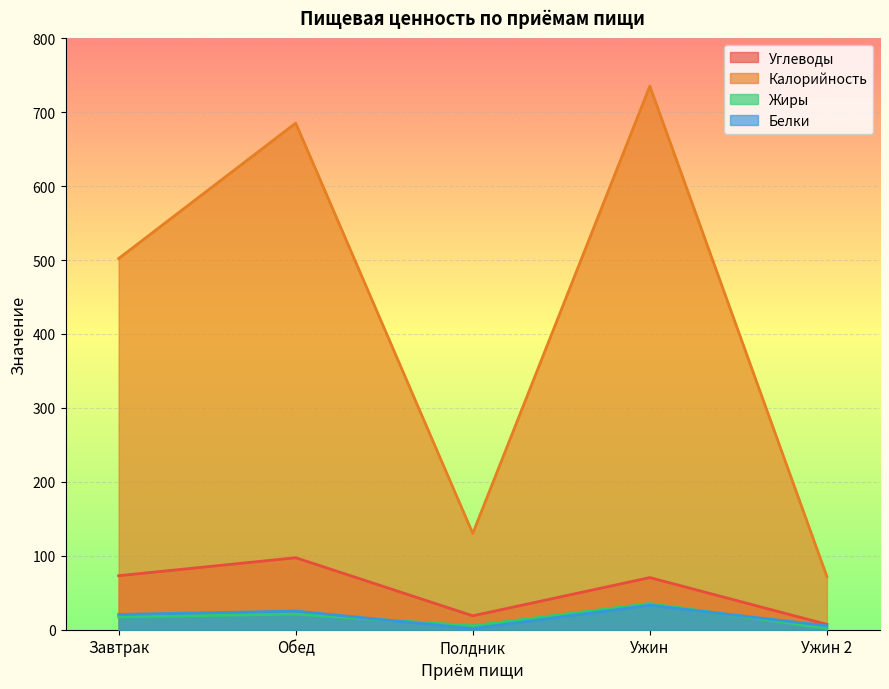

Where is Калорийность nearest to the value 403?

Завтрак